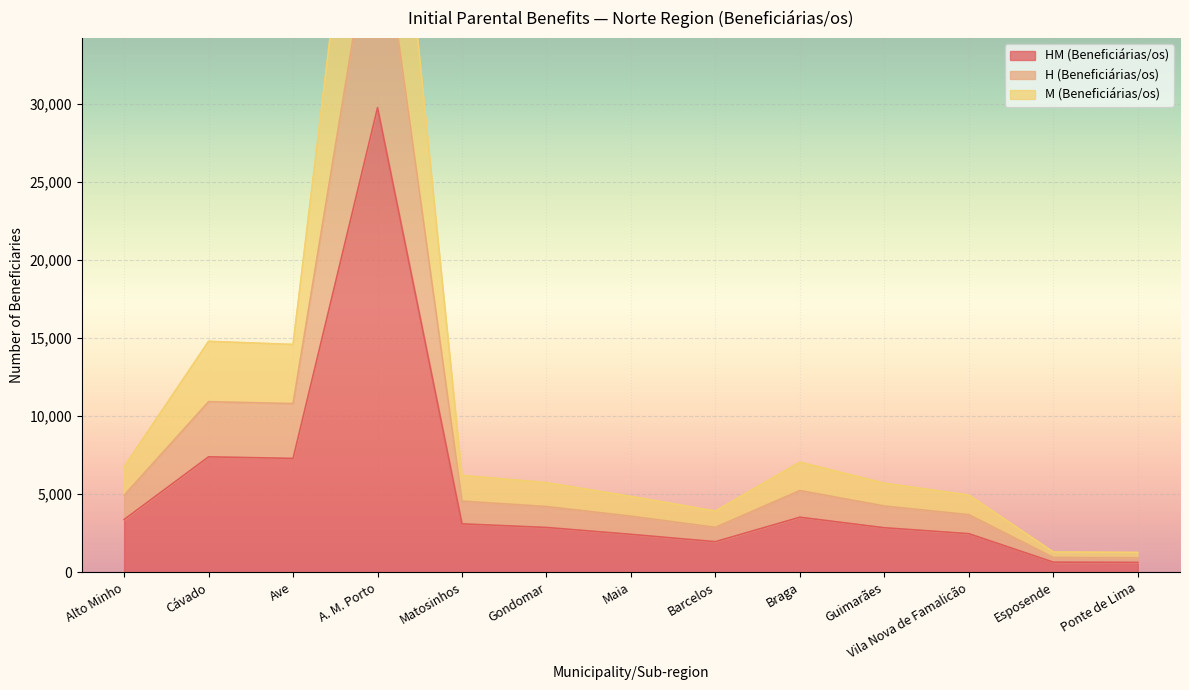

List the series in order of their peak value, lowest first.

HM (Beneficiárias/os), H (Beneficiárias/os), M (Beneficiárias/os)